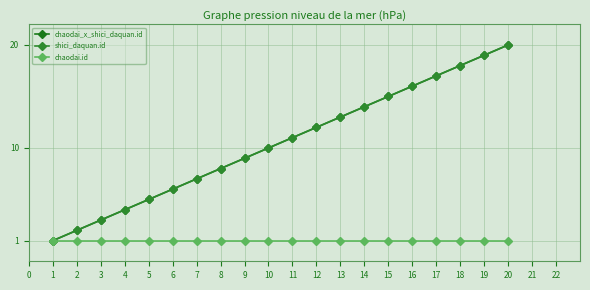

What is the difference between the maximum and minimum values in the shici_daquan.id series?

19